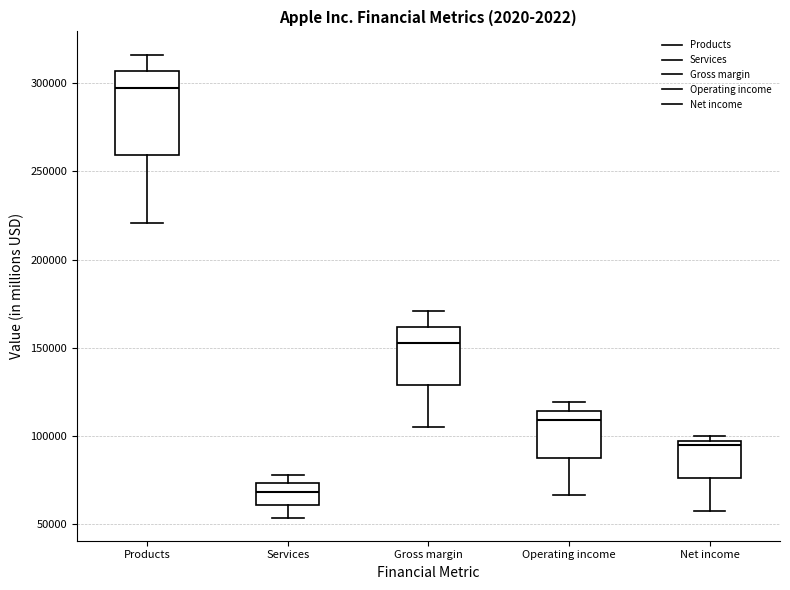

Reading left to right, read every box against the y-axis: the position of its median line, the range the box covers, and the ends of its whiskers. The values are not printed on the chart, so give them approximately, as read against the axis.

Products: median 295000, box 260000 to 305000, whiskers 220000 to 315000
Services: median 70000, box 60000 to 75000, whiskers 55000 to 80000
Gross margin: median 155000, box 130000 to 160000, whiskers 105000 to 170000
Operating income: median 110000, box 90000 to 115000, whiskers 65000 to 120000
Net income: median 95000 (just below the box's upper edge), box 75000 to 95000, whiskers 55000 to 100000